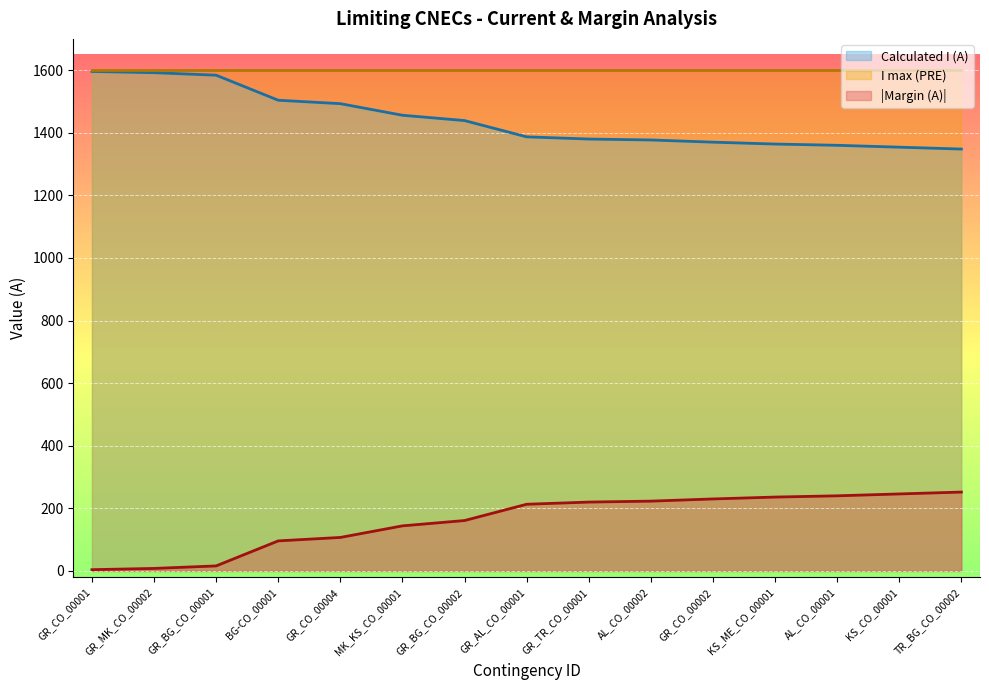

Reading left to right, extract all data points from this chart.

Calculated I (A): 1596	1592	1584	1504	1493	1456	1439	1387	1380	1377	1370	1364	1360	1354	1348
Margin (A): 4	8	16	96	107	144	161	213	220	223	230	236	240	246	252